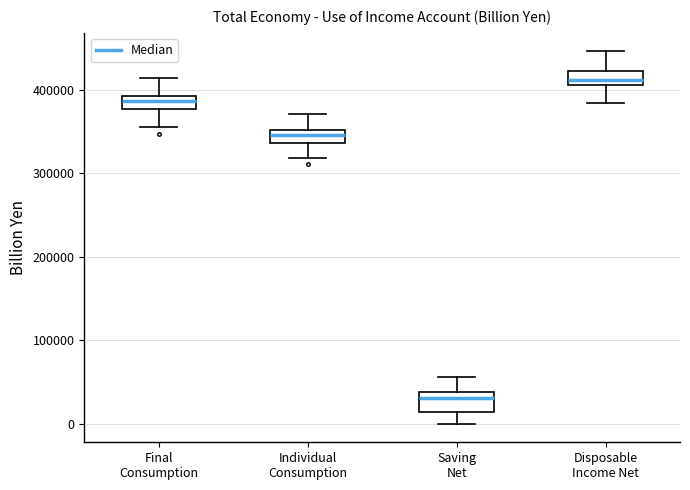

Where does the upper whisker of the box for Final Consumption end on the y-axis? The values are not printed on the chart, so give them approximately, as read against the axis.

410000